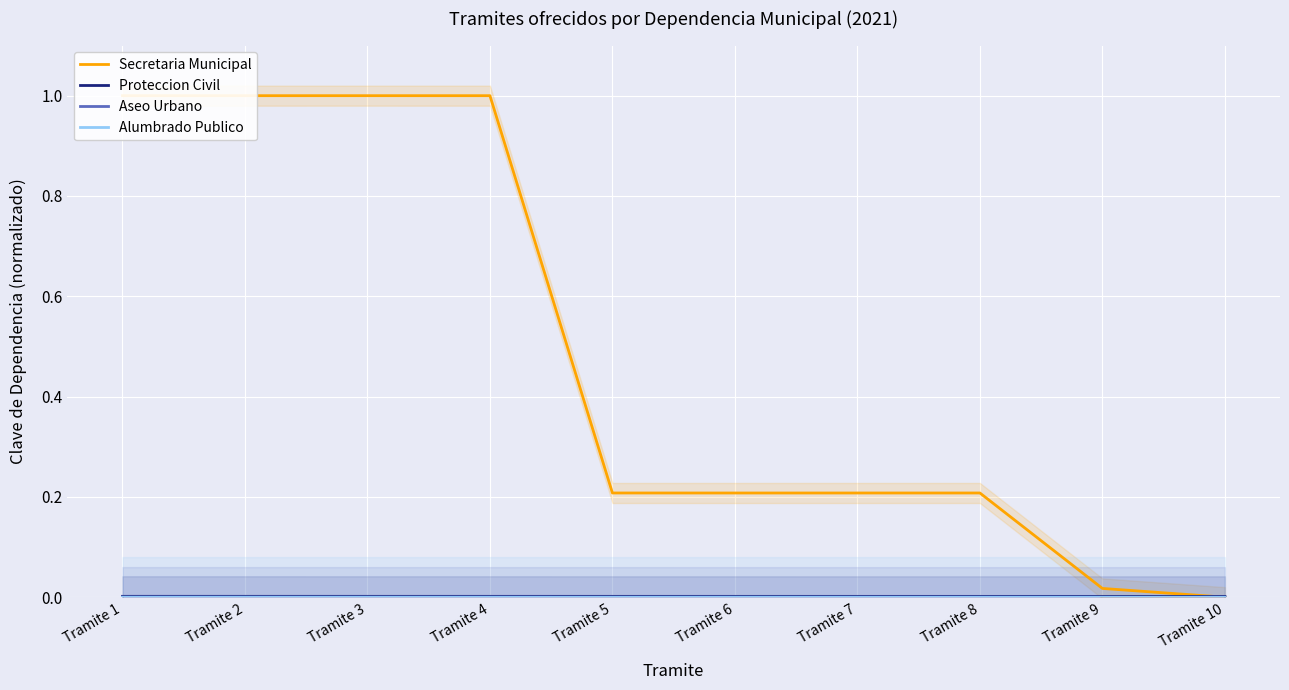

Reading right to left, extract all data points from this chart.

Secretaria Municipal: Tramite 10=0.0	Tramite 9=0.0	Tramite 8=0.2	Tramite 7=0.2	Tramite 6=0.2	Tramite 5=0.2	Tramite 4=1.0	Tramite 3=1.0	Tramite 2=1.0	Tramite 1=1.0
Proteccion Civil: Tramite 10=0.0	Tramite 9=0.0	Tramite 8=0.0	Tramite 7=0.0	Tramite 6=0.0	Tramite 5=0.0	Tramite 4=0.0	Tramite 3=0.0	Tramite 2=0.0	Tramite 1=0.0
Aseo Urbano: Tramite 10=0.0	Tramite 9=0.0	Tramite 8=0.0	Tramite 7=0.0	Tramite 6=0.0	Tramite 5=0.0	Tramite 4=0.0	Tramite 3=0.0	Tramite 2=0.0	Tramite 1=0.0
Alumbrado Publico: Tramite 10=0.0	Tramite 9=0.0	Tramite 8=0.0	Tramite 7=0.0	Tramite 6=0.0	Tramite 5=0.0	Tramite 4=0.0	Tramite 3=0.0	Tramite 2=0.0	Tramite 1=0.0